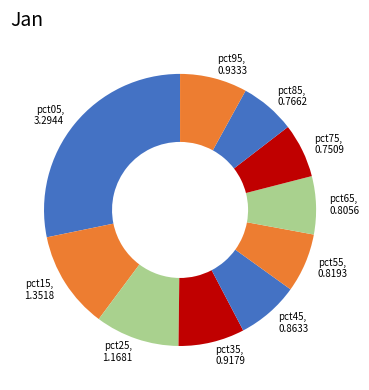

Is pct25 the majority of the pie?

No